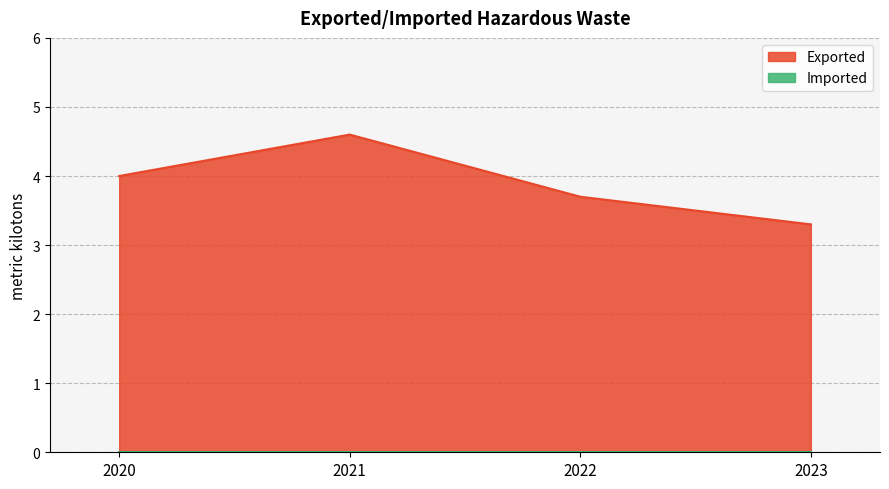

List the labels in order of value, largest first.

2021, 2020, 2022, 2023